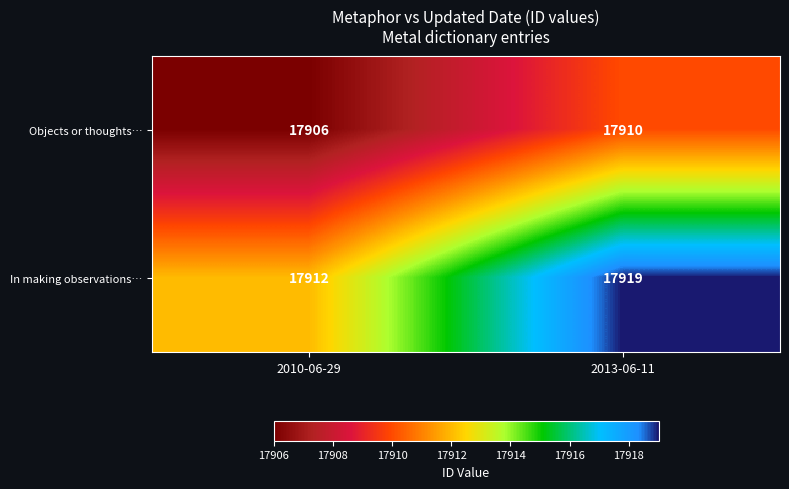

What is the average value of the In making observations… series?

17916